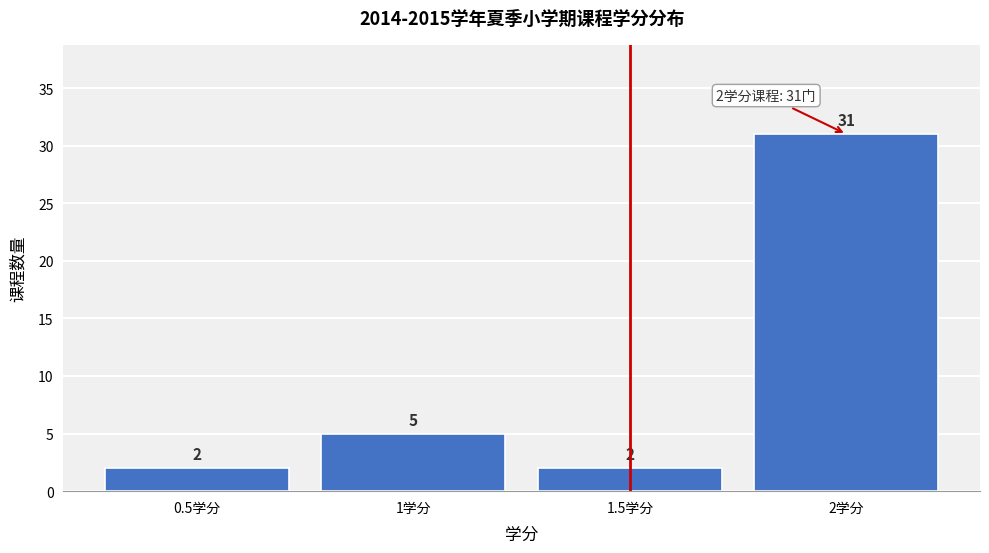

What is the height of the bar covering 1.25 to 1.75 on the x-axis?

2